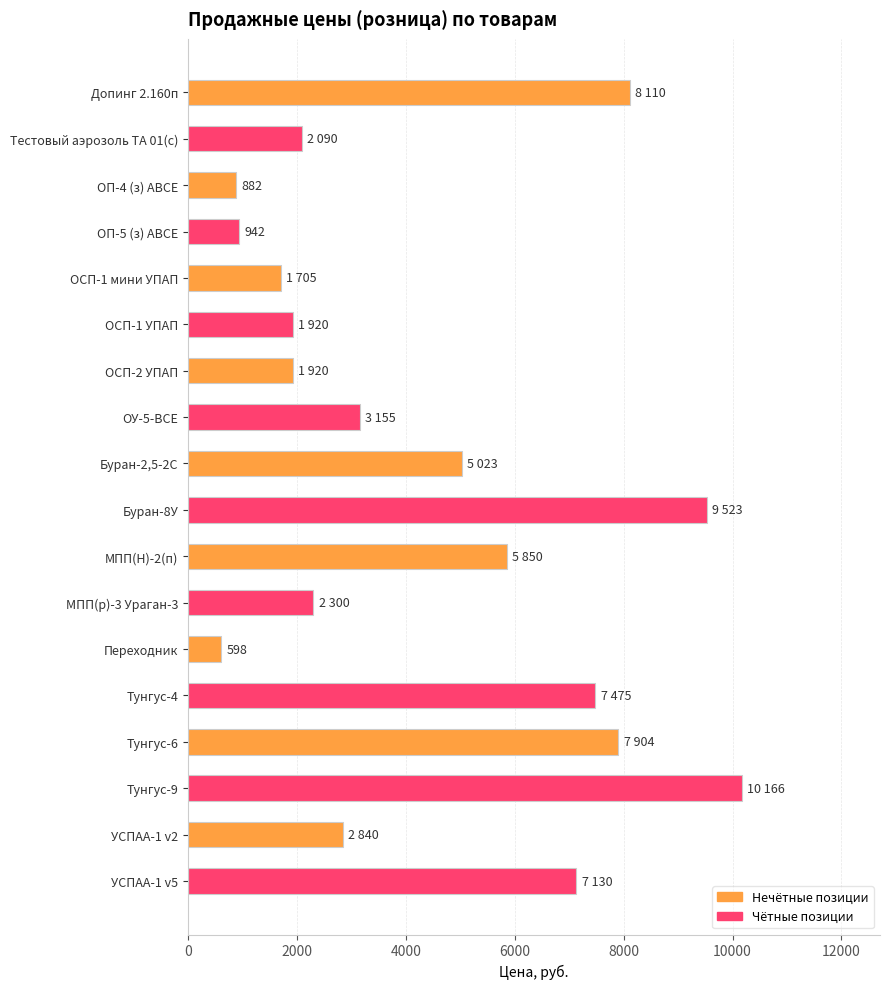

How many bars are there in total?

18